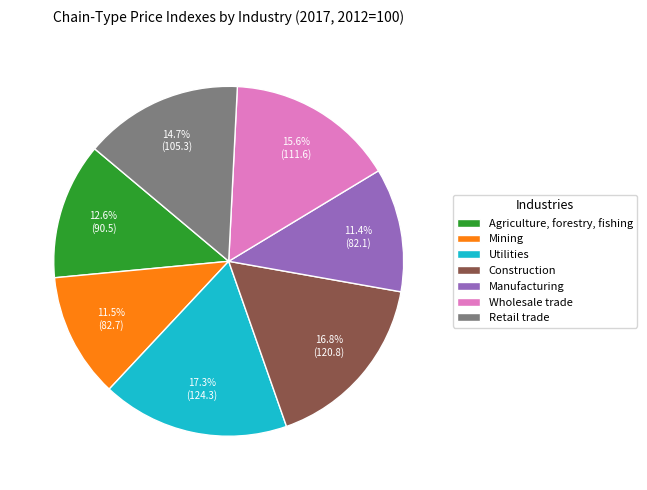

Rank the categories by value from lowest to highest.

Manufacturing, Mining, Agriculture, forestry, fishing, Retail trade, Wholesale trade, Construction, Utilities